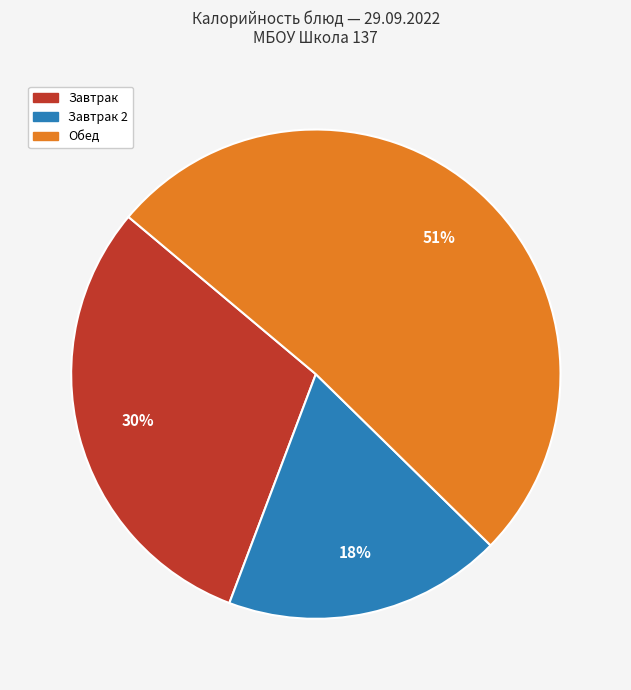

Count the number of slices in the pie.

3